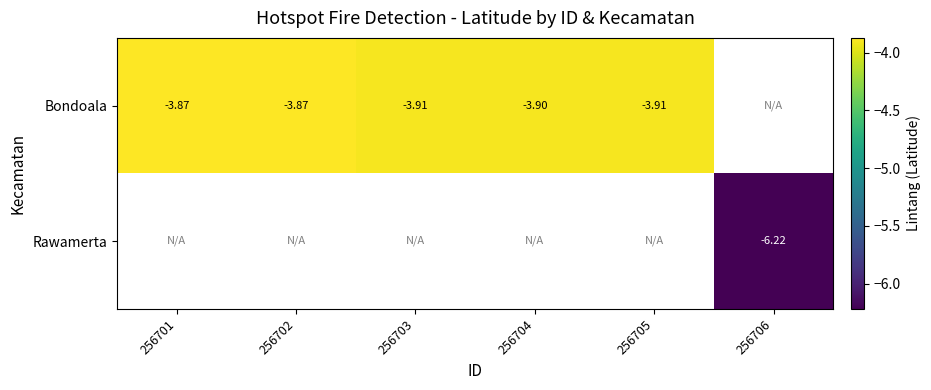

How many data points does each series have?

6